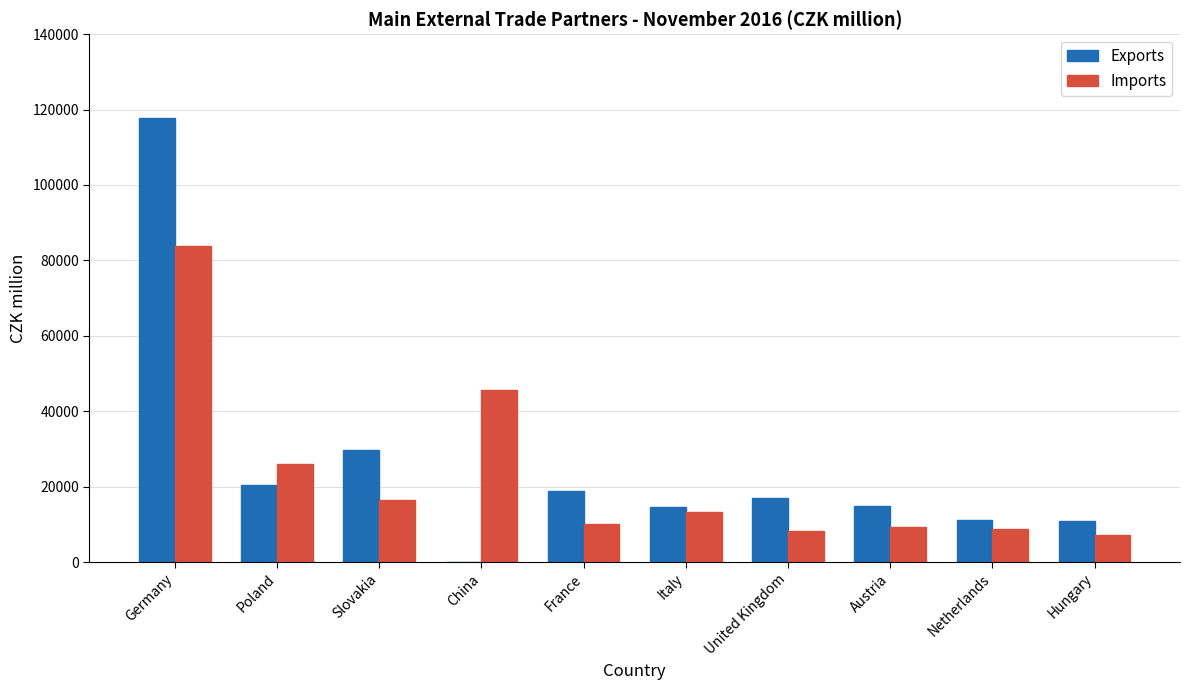

The value of Exports at Austria is 7462. True or false?

False